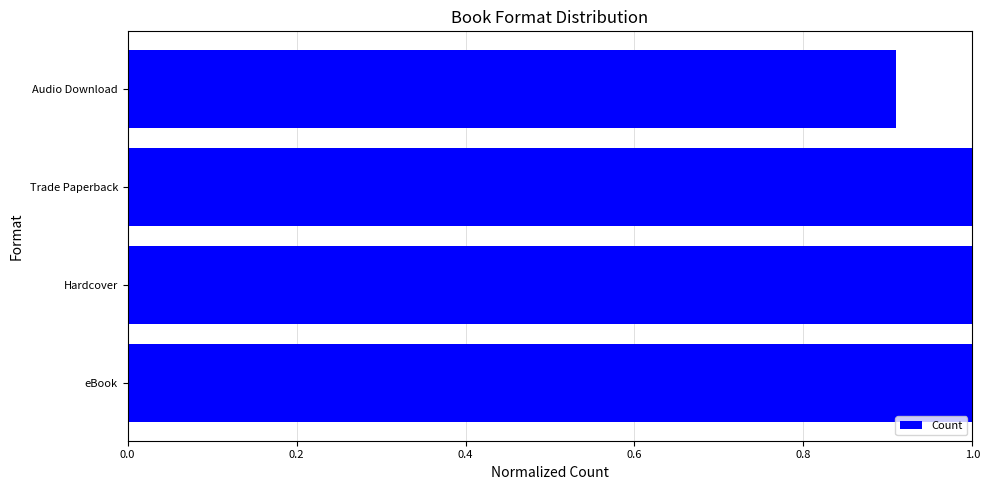

What is the ratio of the value at Audio Download to the value at Trade Paperback?

0.9